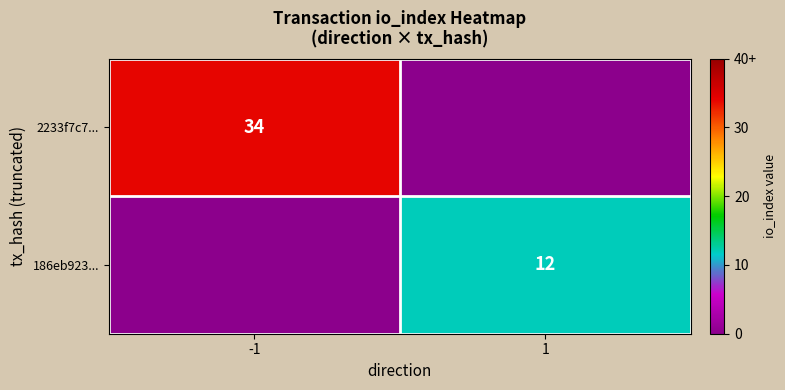

Is it true that 186eb923... equals 18 at 1?

False